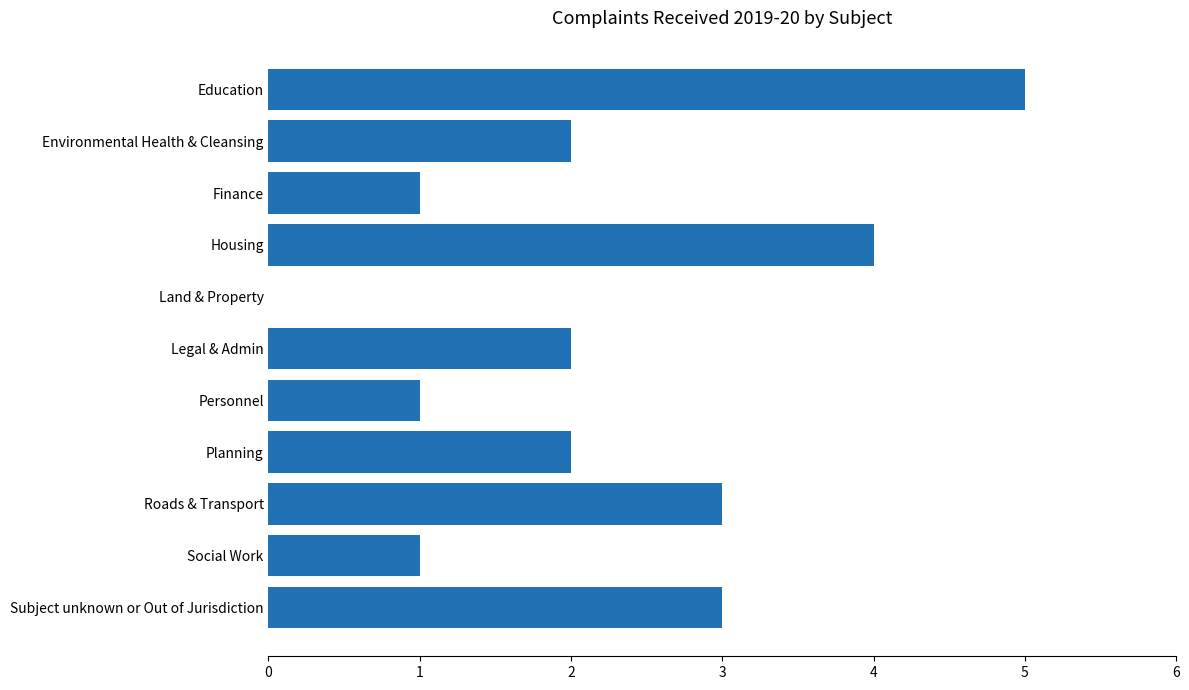

Reading top to bottom, transcribe all the data shown in this chart.

Education=5	Environmental Health & Cleansing=2	Finance=1	Housing=4	Land & Property=0	Legal & Admin=2	Personnel=1	Planning=2	Roads & Transport=3	Social Work=1	Subject unknown or Out of Jurisdiction=3